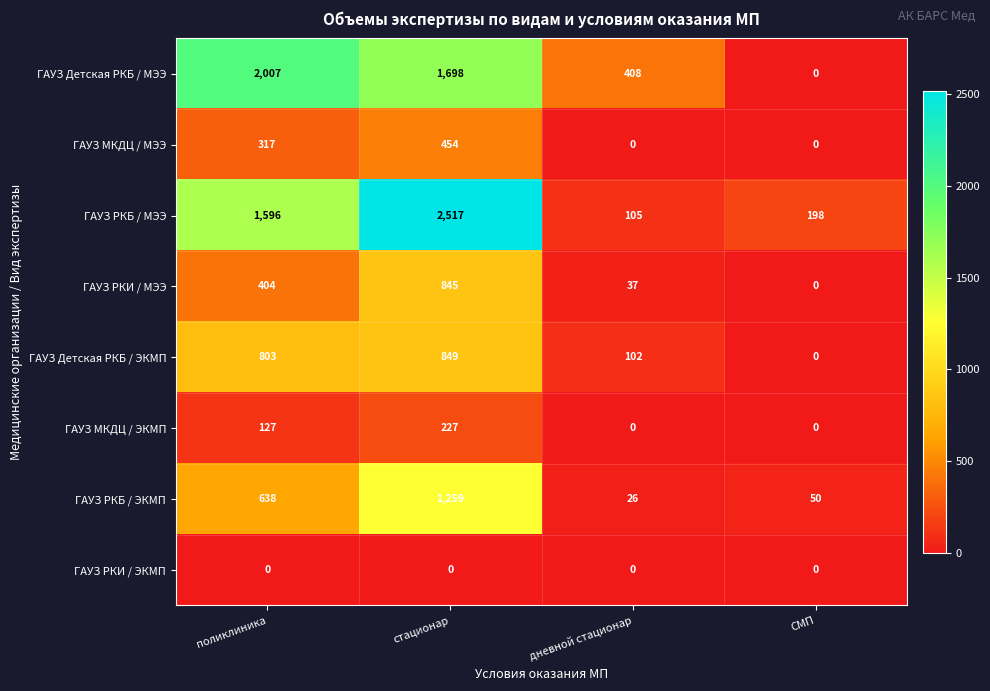

At which label is ГАУЗ Детская РКБ / МЭЭ closest to 1003?

дневной стационар